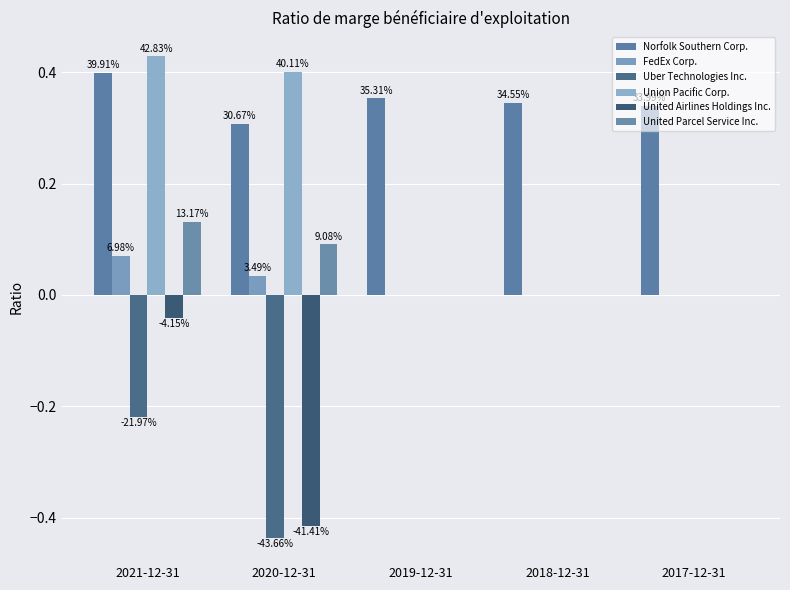

Between 2018-12-31 and 2017-12-31, which series saw the biggest shift?

Norfolk Southern Corp.